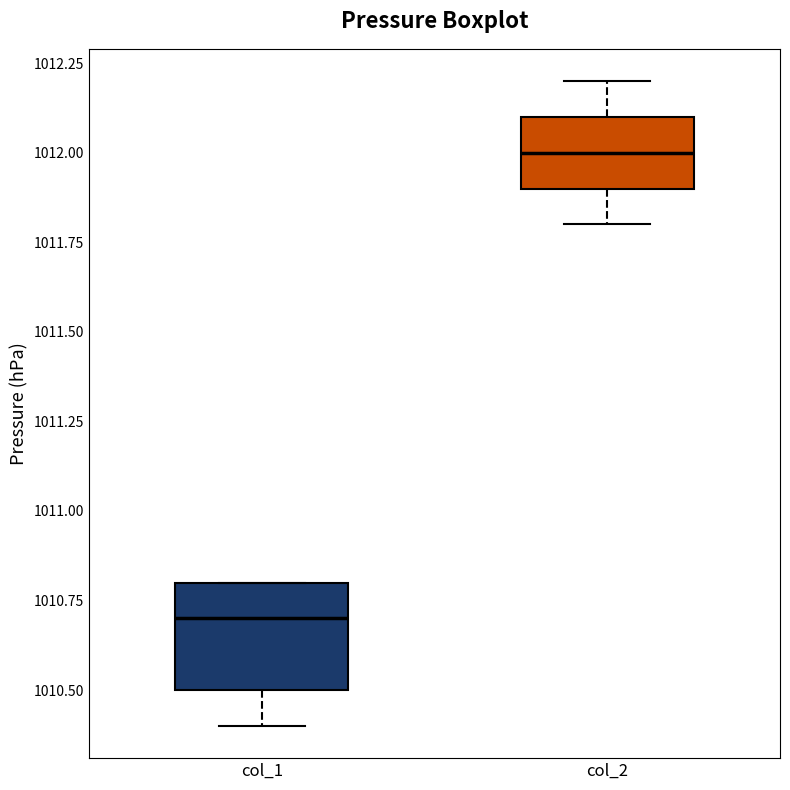

Which box's median line is the highest?

col_2